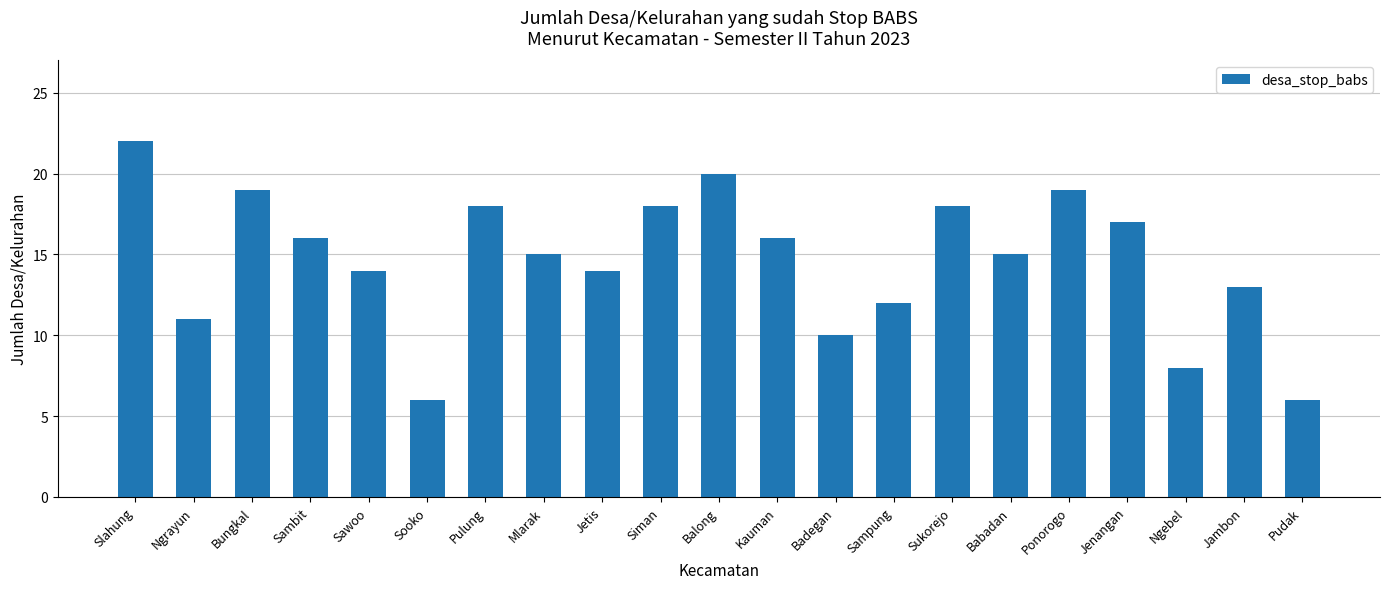

How many data points does each series have?

21